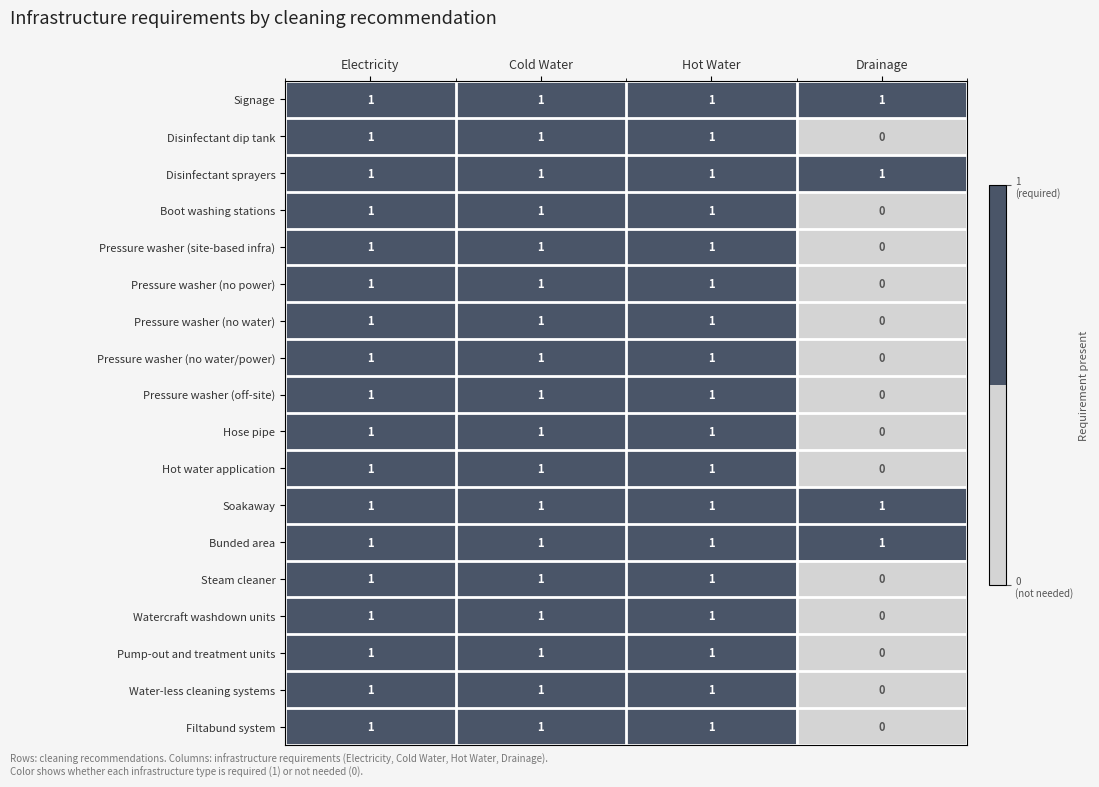

What is the sum of all Hot water application values?

3